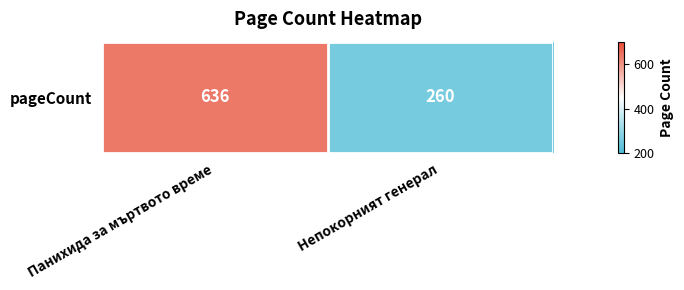

What is the sum of all values?

896